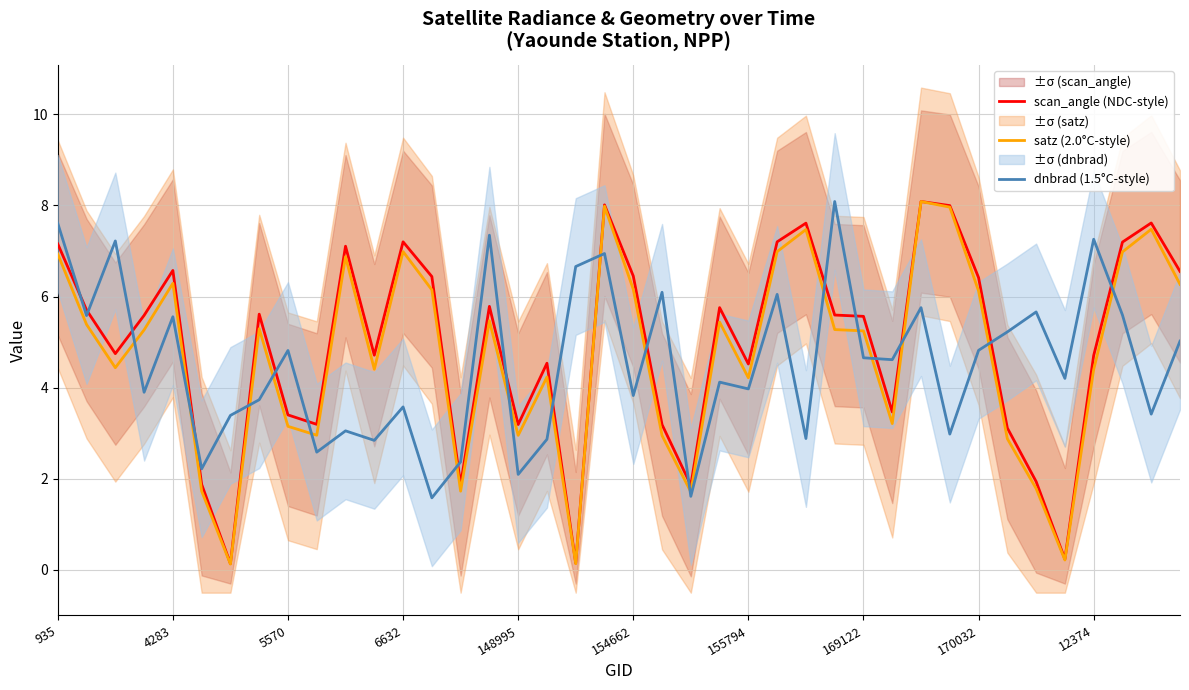

True or false: satz (2.0°C-style) has more than 1 interior local peaks.

True